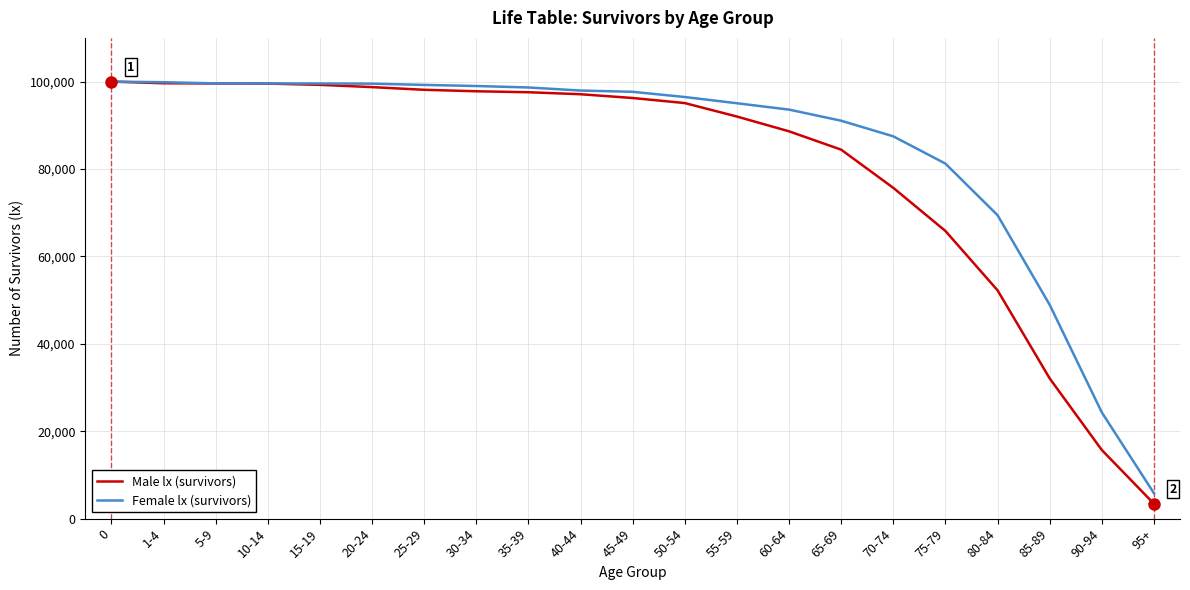

Which series has the largest total across all categories?

Female lx (survivors)